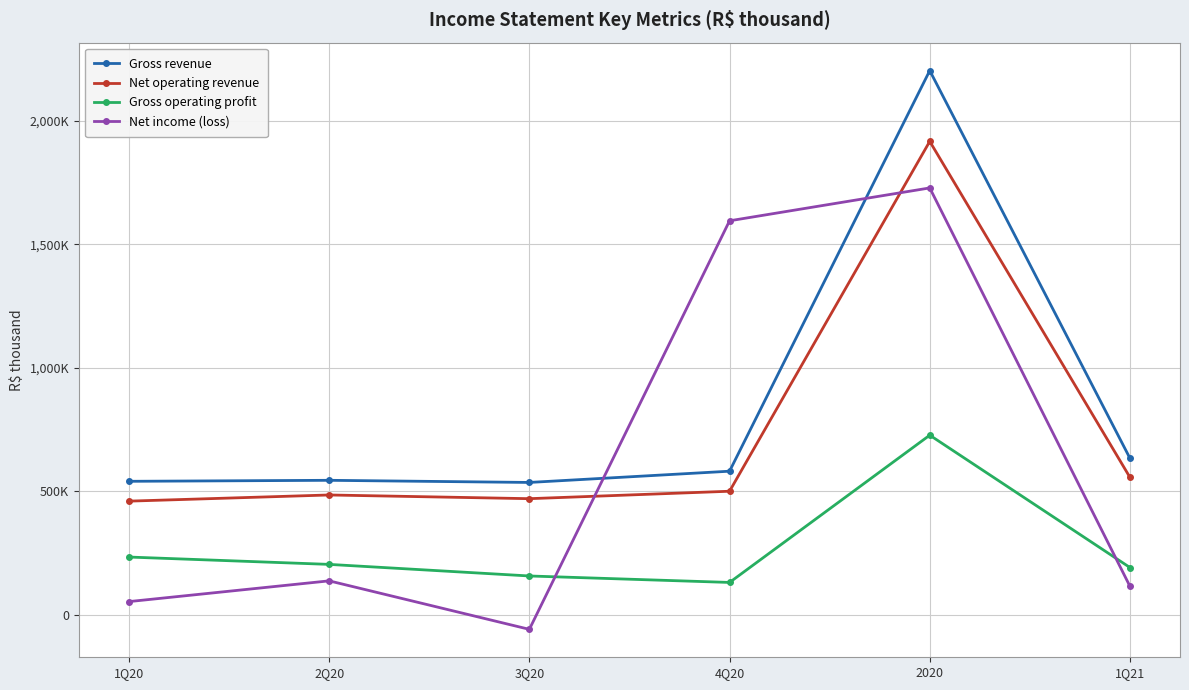

Count the number of categories in the chart.

6